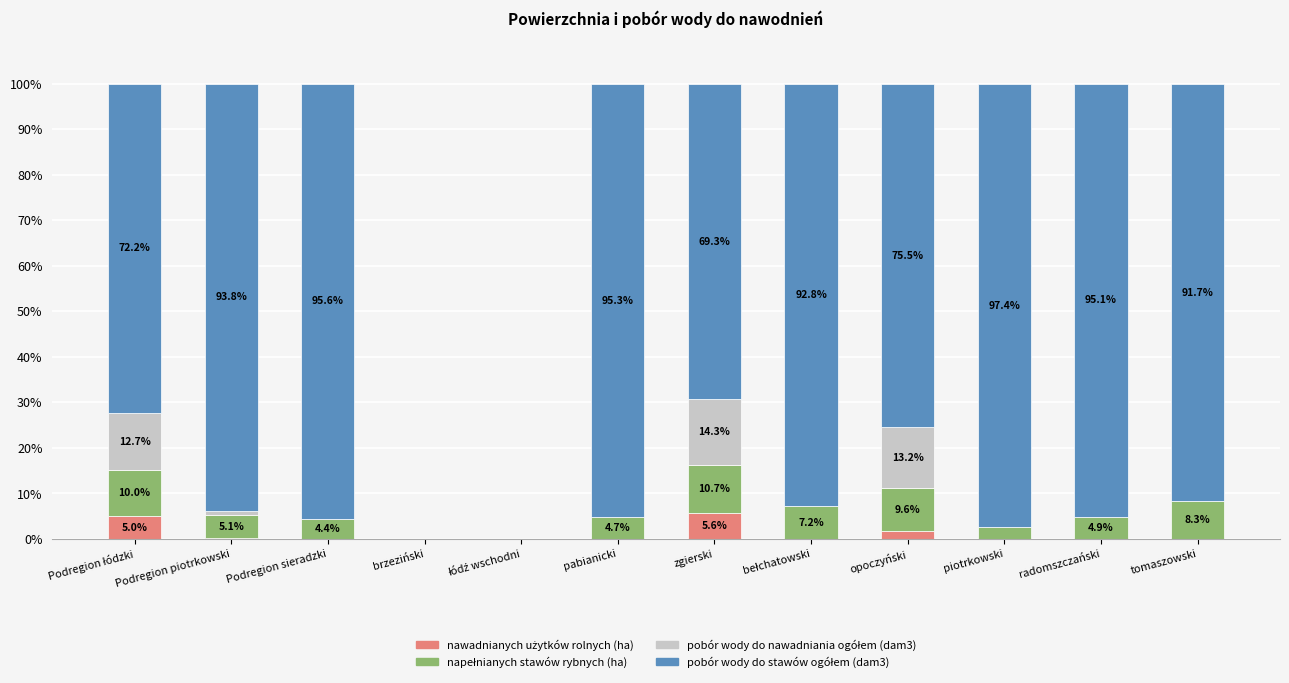

What is the total value across all series at tomaszowski?

100.0